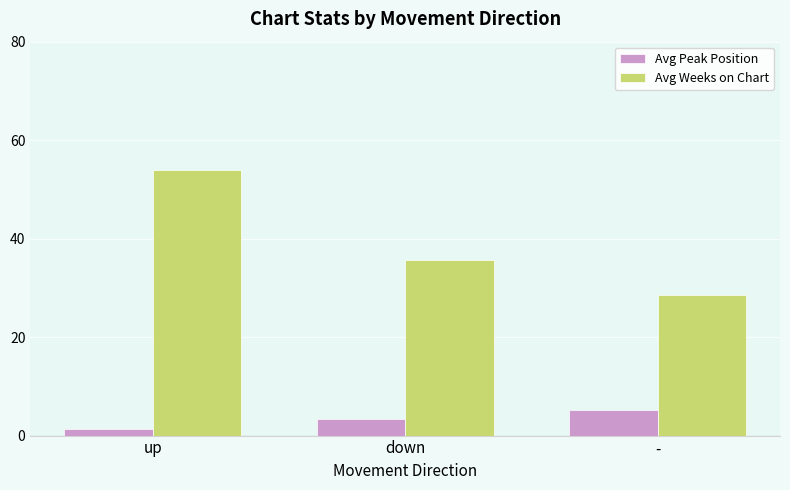

How many data points in Avg Weeks on Chart are less than 35?

1